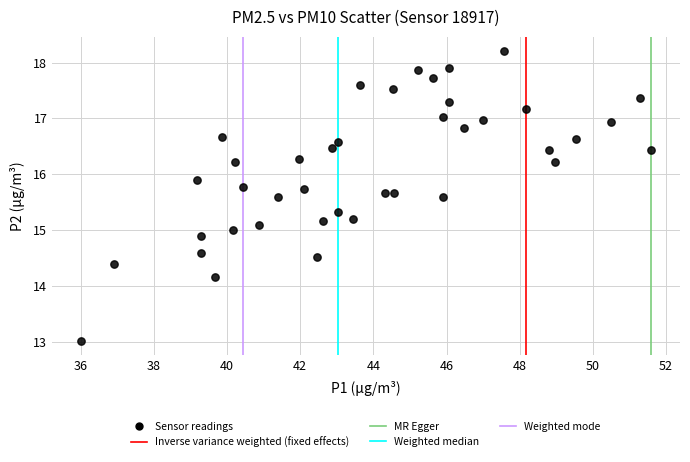

What is the range of Y values (max minus min)?

5.2